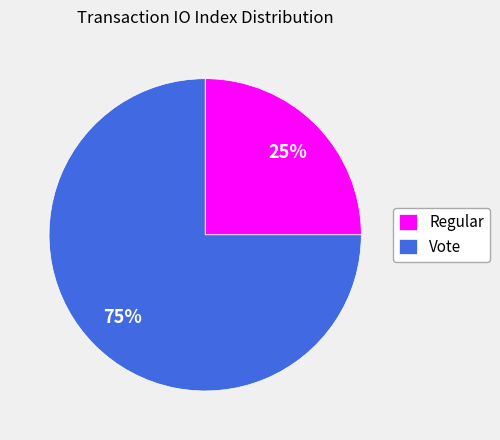

Count the number of slices in the pie.

2